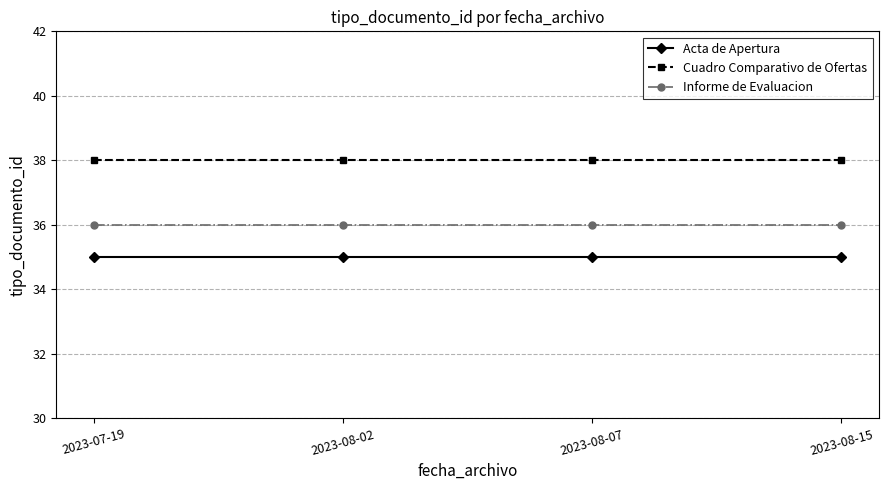

True or false: Cuadro Comparativo de Ofertas and Informe de Evaluacion intersect in this chart.

False